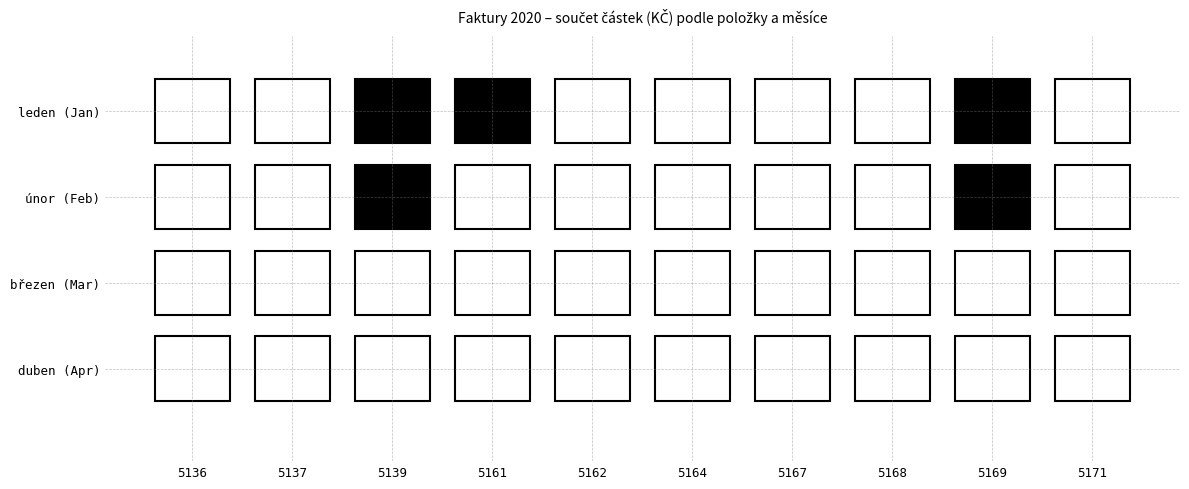

Is the value of 5136 at 1 greater than the value of 5162 at 3?

Yes